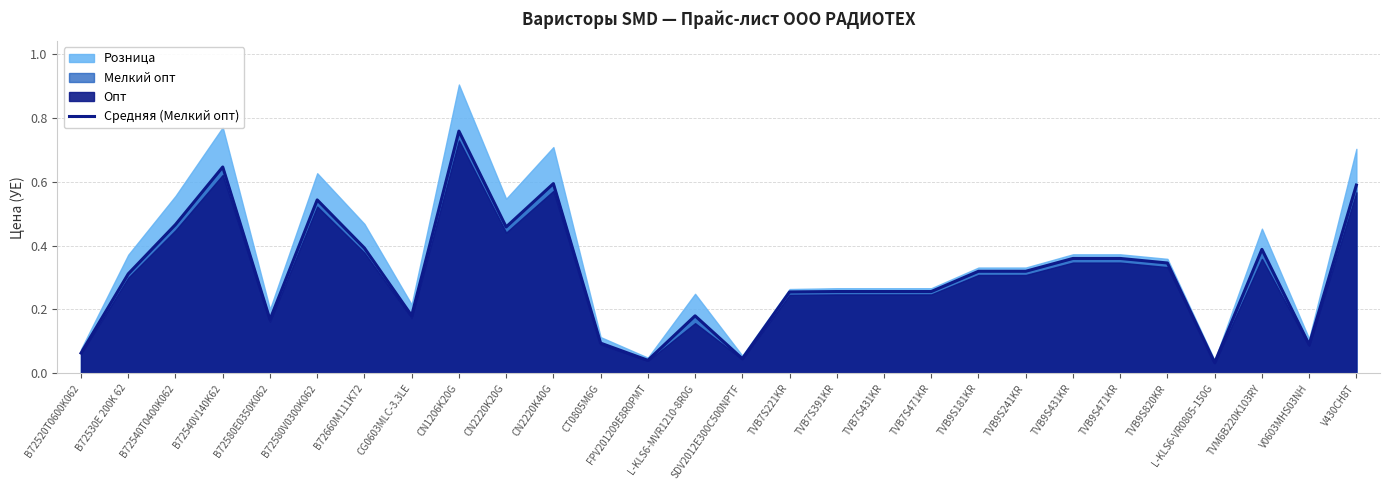

Reading left to right, extract all data points from this chart.

B72520T0600K062=0.1	B72530E 200K 62=0.3	B72540T0400K062=0.5	B72540V140K62=0.6	B72580E0350K062=0.2	B72580V0300K062=0.5	B72660M111K72=0.4	CG0603MLC-3.3LE=0.2	CN1206K20G=0.8	CN2220K20G=0.5	CN2220K40G=0.6	CT0805M6G=0.1	FPV201209E8R0PMT=0.0	L-KLS6-MVR1210-8R0G=0.2	SDV2012E300C500NPTF=0.0	TVB7S221KR=0.3	TVB7S391KR=0.3	TVB7S431KR=0.3	TVB7S471KR=0.3	TVB9S181KR=0.3	TVB9S241KR=0.3	TVB9S431KR=0.4	TVB9S471KR=0.4	TVB9S820KR=0.3	L-KLS6-VR0805-150G=0.0	TVM6B220K103RY=0.4	V0603MHS03NH=0.1	V430CH8T=0.6